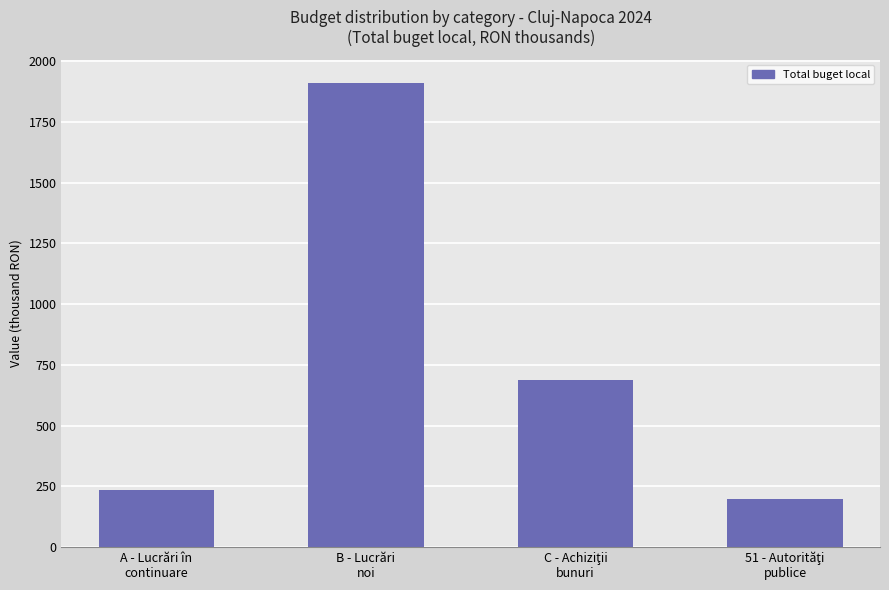

What is the sum of all values?

3030797.1